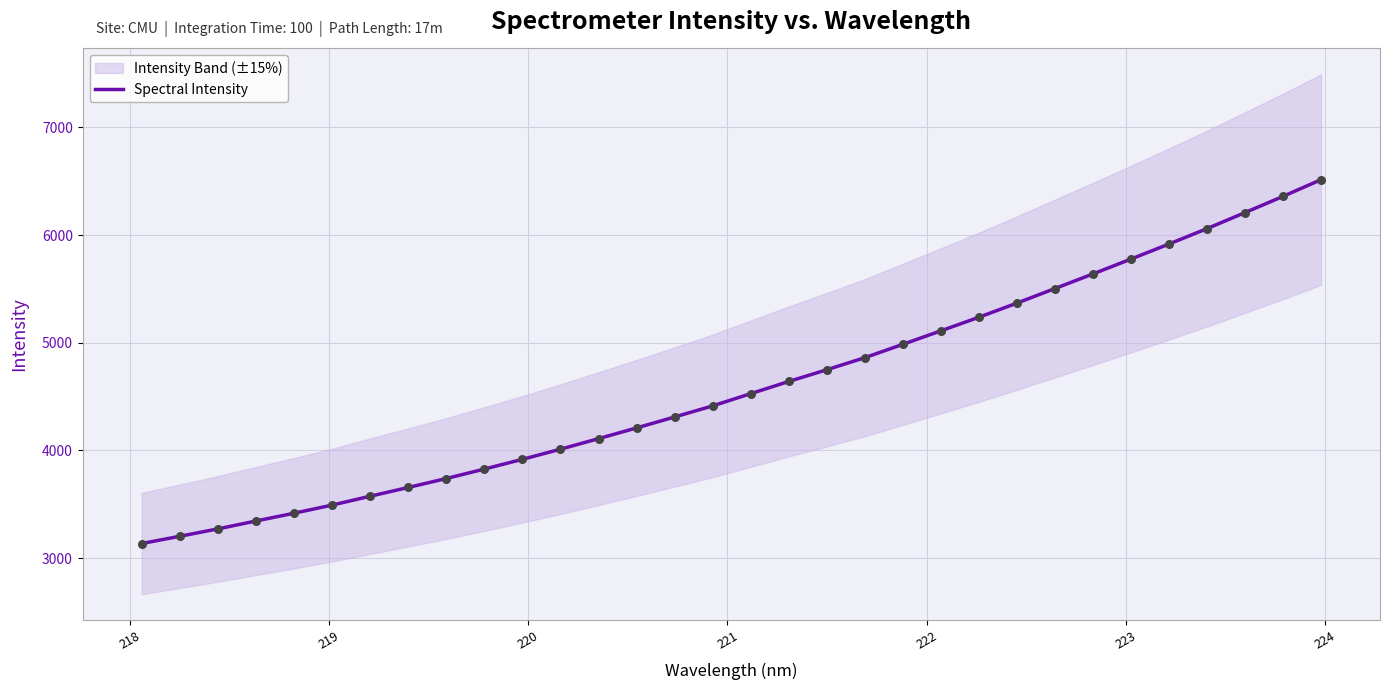

What is the lowest value of the Spectral Intensity series?

3135.6